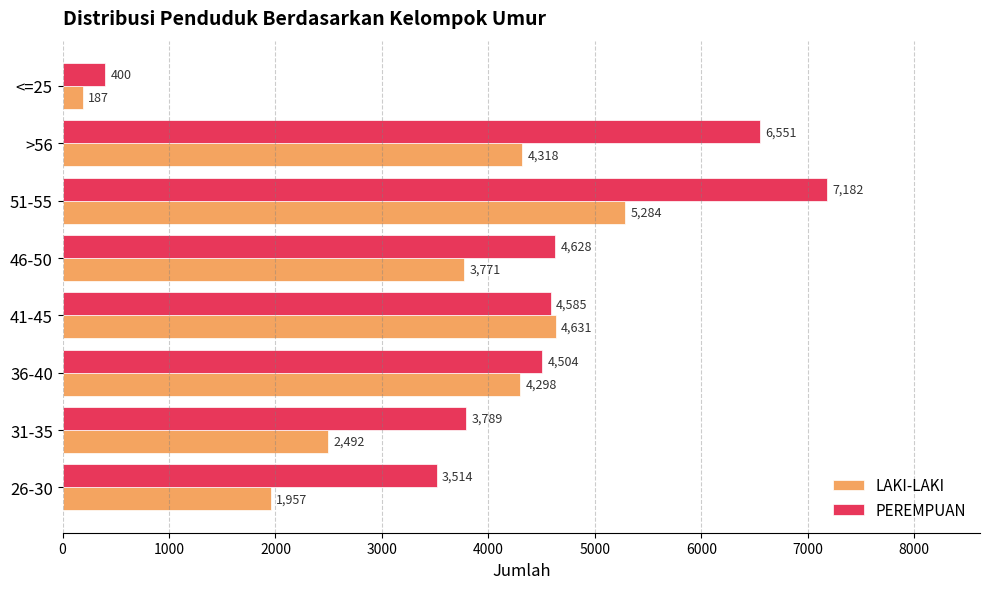

What are all the series names shown in the legend?

LAKI-LAKI, PEREMPUAN